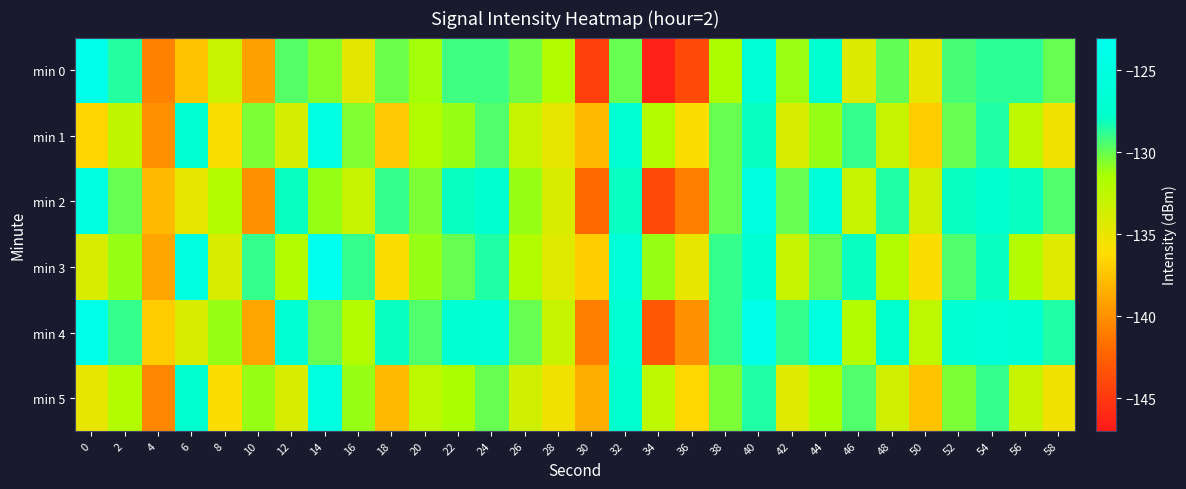

Reading right to left, list all the values displayed in this chart.

min 0: 58=-130.0	56=-128.8	54=-128.7	52=-129.3	50=-134.9	48=-129.9	46=-134.3	44=-127.2	42=-131.1	40=-126.4	38=-131.6	36=-143.9	34=-146.5	32=-129.9	30=-144.5	28=-132.0	26=-130.1	24=-129.1	22=-129.1	20=-131.3	18=-130.1	16=-134.7	14=-130.7	12=-129.6	10=-139.1	8=-133.2	6=-137.5	4=-140.8	2=-128.5	0=-123.6
min 1: 58=-135.5	56=-132.5	54=-128.5	52=-130.0	50=-137.0	48=-133.0	46=-129.0	44=-131.0	42=-134.0	40=-128.0	38=-130.0	36=-136.0	34=-132.0	32=-127.0	30=-138.0	28=-135.0	26=-133.0	24=-129.5	22=-131.0	20=-132.0	18=-137.2	16=-130.6	14=-124.7	12=-133.8	10=-130.5	8=-135.9	6=-126.9	4=-140.1	2=-132.7	0=-136.5
min 2: 58=-129.5	56=-128.0	54=-127.5	52=-128.0	50=-133.5	48=-128.5	46=-133.0	44=-126.0	42=-130.0	40=-125.0	38=-130.0	36=-141.0	34=-144.0	32=-128.0	30=-142.0	28=-134.0	26=-131.0	24=-127.5	22=-128.0	20=-130.5	18=-129.0	16=-133.0	14=-131.0	12=-128.0	10=-140.0	8=-132.0	6=-135.0	4=-138.0	2=-130.0	0=-125.0
min 3: 58=-134.5	56=-132.0	54=-128.0	52=-129.5	50=-136.0	48=-132.0	46=-128.0	44=-130.0	42=-133.0	40=-127.0	38=-129.0	36=-135.0	34=-131.0	32=-126.0	30=-137.0	28=-134.5	26=-132.0	24=-128.5	22=-130.0	20=-131.0	18=-136.0	16=-129.0	14=-123.0	12=-132.0	10=-129.0	8=-134.0	6=-125.0	4=-139.0	2=-131.0	0=-134.0
min 4: 58=-128.5	56=-127.0	54=-126.5	52=-127.0	50=-132.5	48=-127.5	46=-132.0	44=-125.0	42=-129.0	40=-124.0	38=-129.0	36=-140.0	34=-143.0	32=-127.0	30=-141.0	28=-133.0	26=-130.0	24=-126.5	22=-127.0	20=-129.5	18=-128.0	16=-132.0	14=-130.0	12=-127.0	10=-139.0	8=-131.0	6=-134.0	4=-137.0	2=-129.0	0=-124.0
min 5: 58=-135.5	56=-133.0	54=-129.0	52=-130.5	50=-137.5	48=-133.5	46=-129.5	44=-131.5	42=-134.5	40=-128.5	38=-130.5	36=-136.5	34=-132.5	32=-127.5	30=-138.5	28=-135.5	26=-133.5	24=-130.0	22=-131.5	20=-132.5	18=-138.0	16=-131.0	14=-125.0	12=-134.0	10=-131.0	8=-136.0	6=-127.5	4=-140.5	2=-132.0	0=-135.0